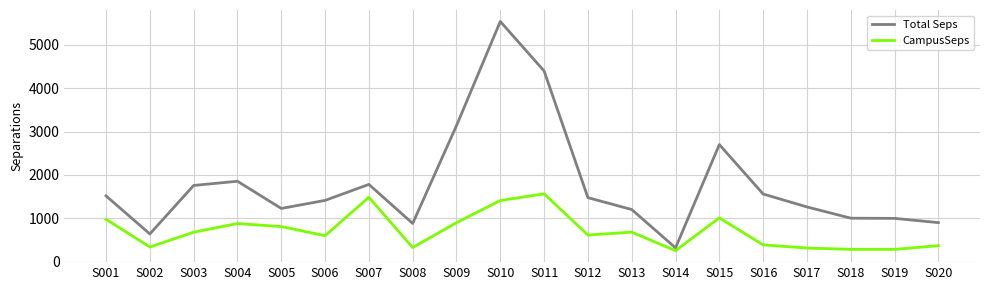

True or false: Total Seps and CampusSeps cross at least once.

False